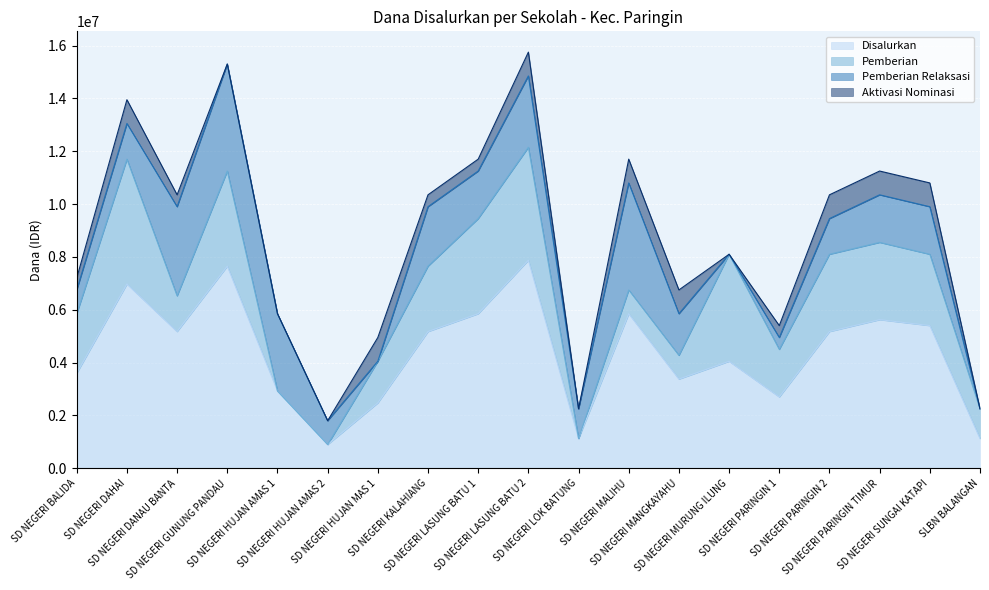

Which category has the highest value in the Pemberian Relaksasi series?

SD NEGERI GUNUNG PANDAU